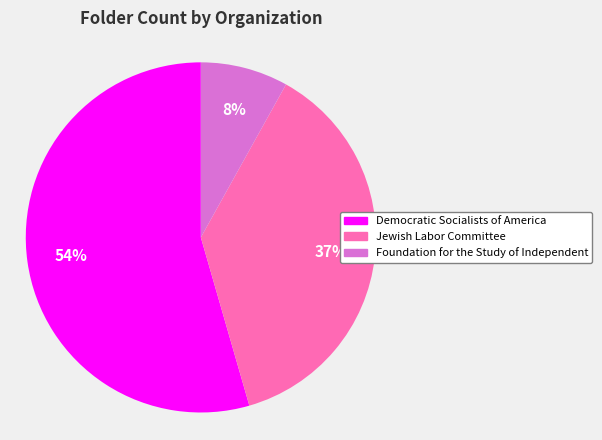

Which category accounts for the majority?

Democratic Socialists of America